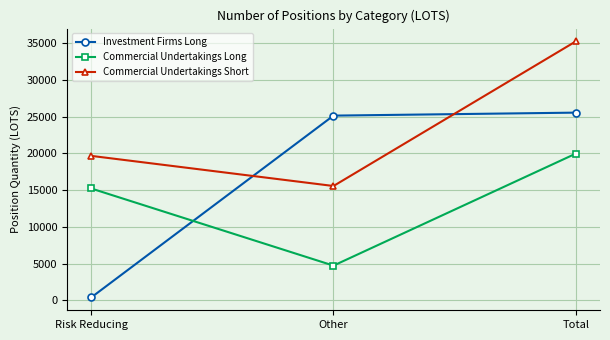

At which label does Investment Firms Long reach its minimum?

Risk Reducing